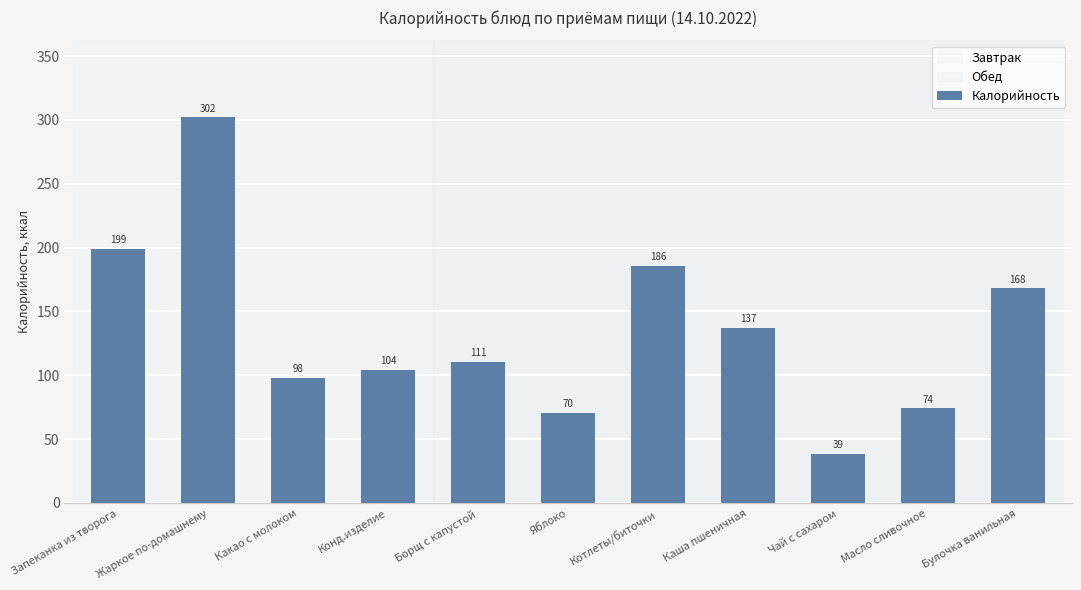

The chart shows a value of 38.7 at Чай с сахаром. True or false?

True